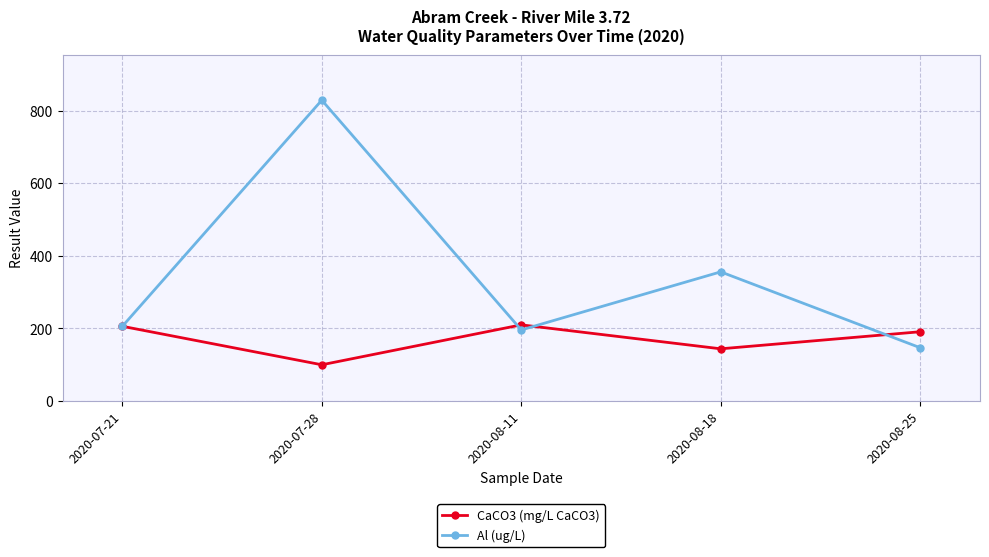

Read the Al (ug/L) value at 2020-07-28.

829